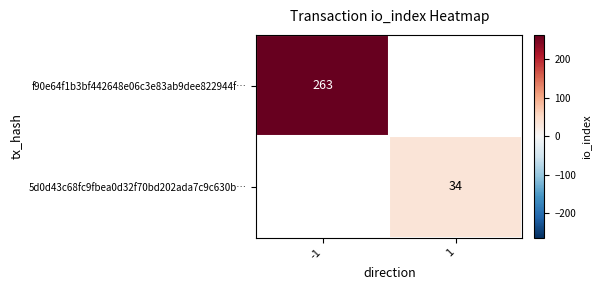

The value of f90e64f1b3bf442648e06c3e83ab9dee822944f… at -1 is 111. True or false?

False